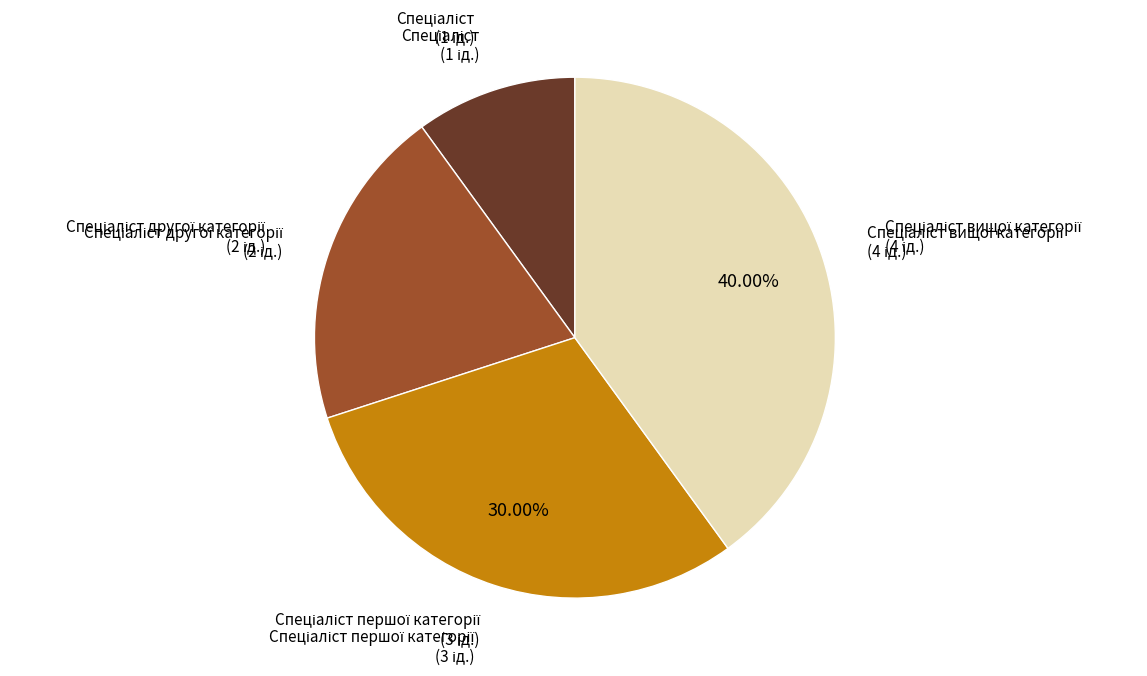

Count the number of slices in the pie.

4